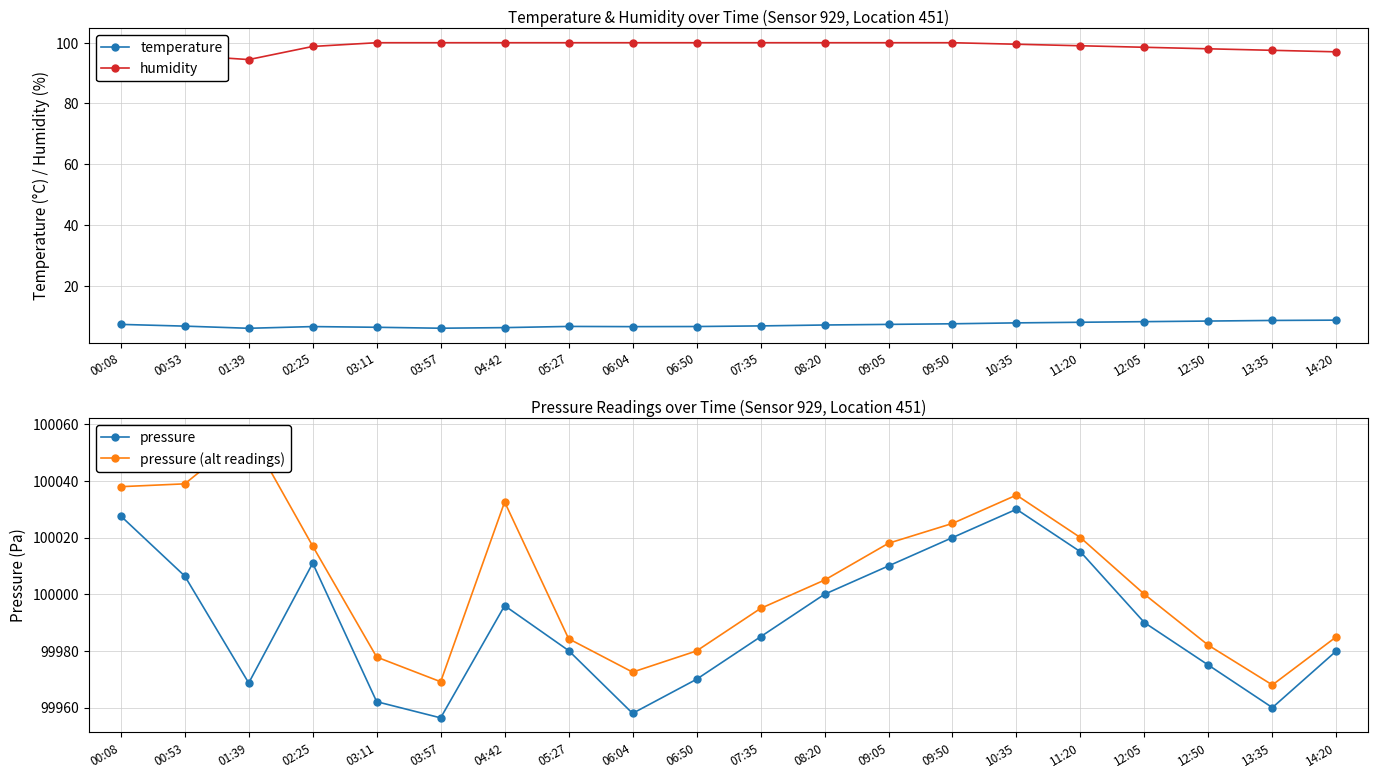

At which category is the sum across all series the highest?

10:35